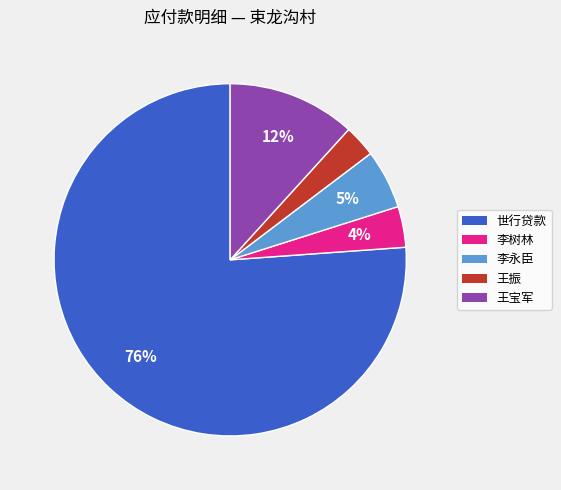

How many slices are in this pie chart?

5